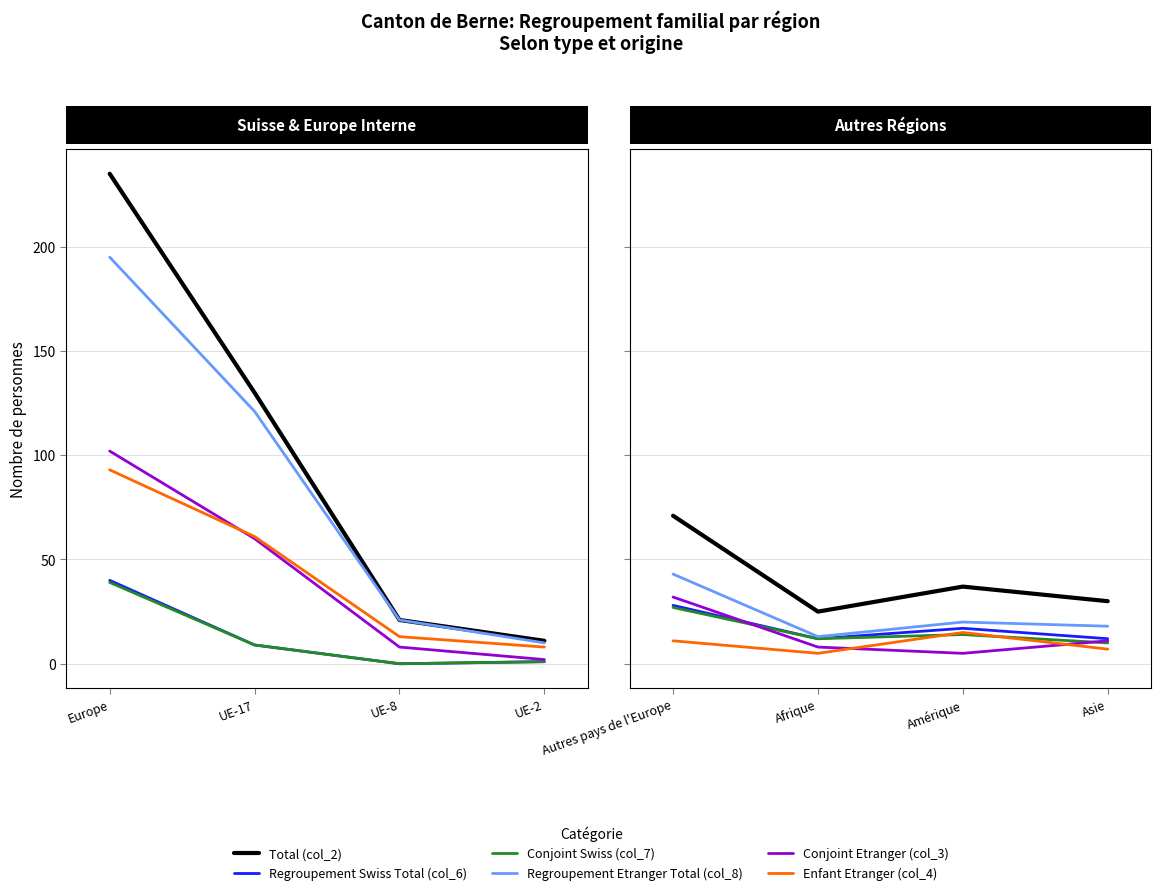

True or false: Total (col_2) and Regroupement Swiss Total (col_6) intersect in this chart.

False